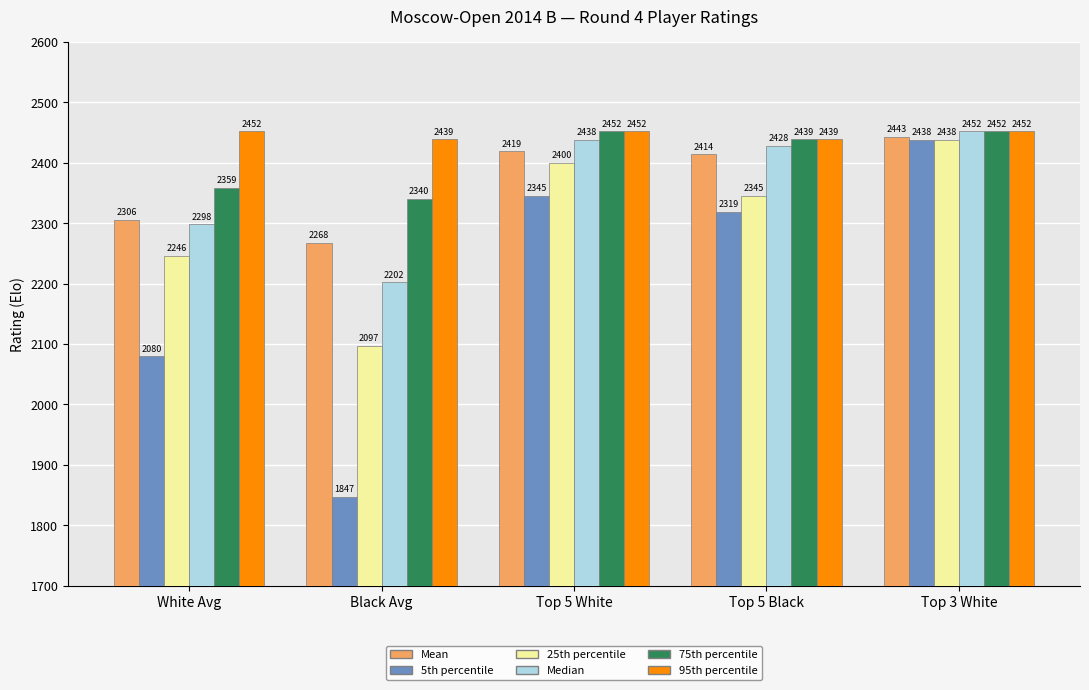

Reading right to left, extract all data points from this chart.

Mean: Top 3 White=2443	Top 5 Black=2414	Top 5 White=2419	Black Avg=2268	White Avg=2306
5th percentile: Top 3 White=2438	Top 5 Black=2319	Top 5 White=2345	Black Avg=1847	White Avg=2080
25th percentile: Top 3 White=2438	Top 5 Black=2345	Top 5 White=2400	Black Avg=2097	White Avg=2246
Median: Top 3 White=2452	Top 5 Black=2428	Top 5 White=2438	Black Avg=2202	White Avg=2298
75th percentile: Top 3 White=2452	Top 5 Black=2439	Top 5 White=2452	Black Avg=2340	White Avg=2359
95th percentile: Top 3 White=2452	Top 5 Black=2439	Top 5 White=2452	Black Avg=2439	White Avg=2452